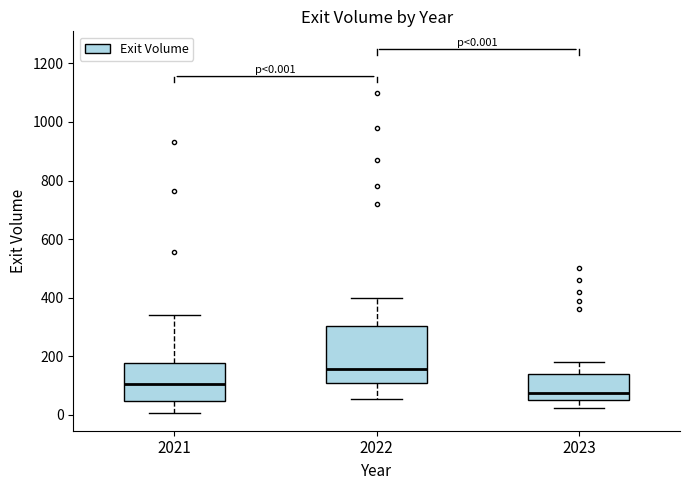

Comparing the boxes themselves (not the whiskers), which one is the tallest?

2022